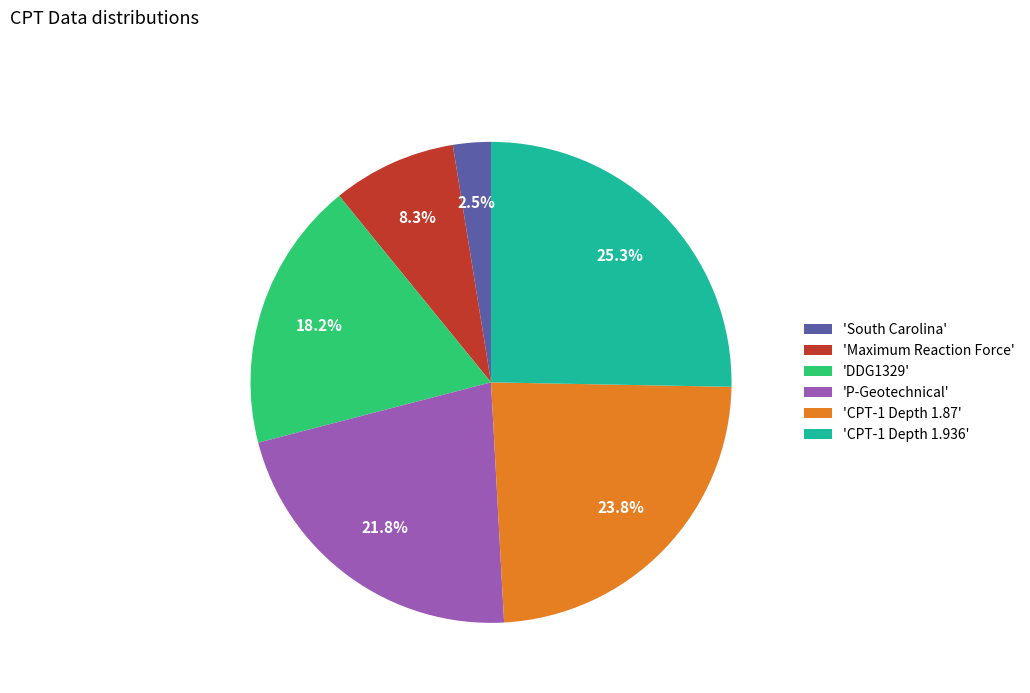

Combined, do 'South Carolina' and 'Maximum Reaction Force' account for over 50%?

No